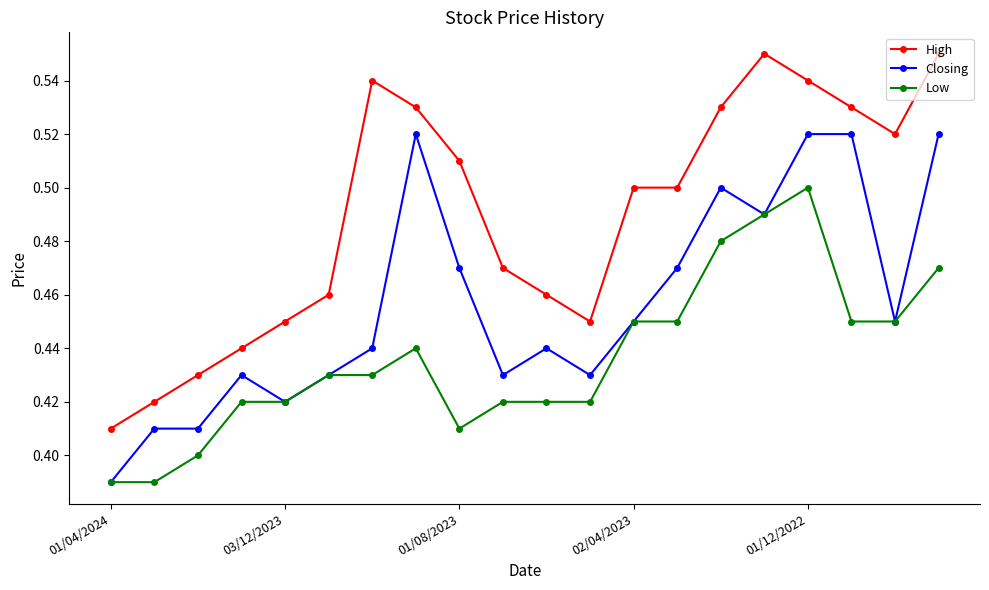

True or false: High and Low intersect in this chart.

False